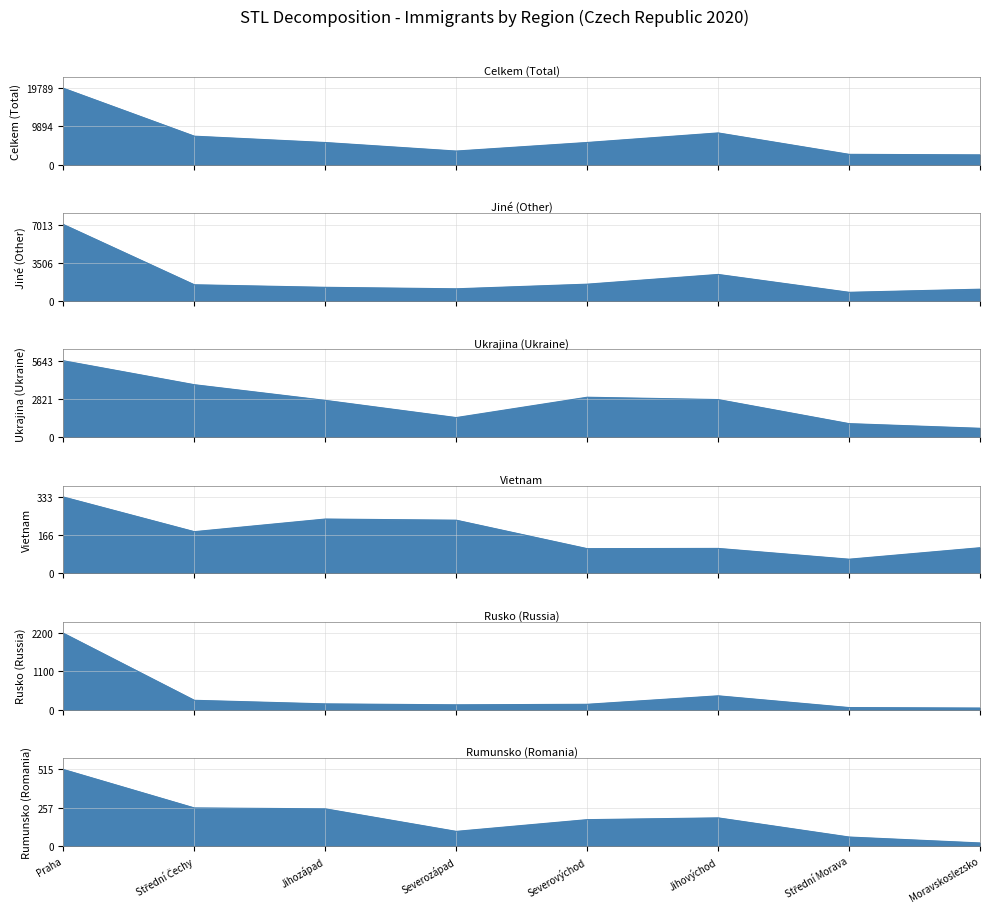

Which label corresponds to the largest value in the chart?

Praha